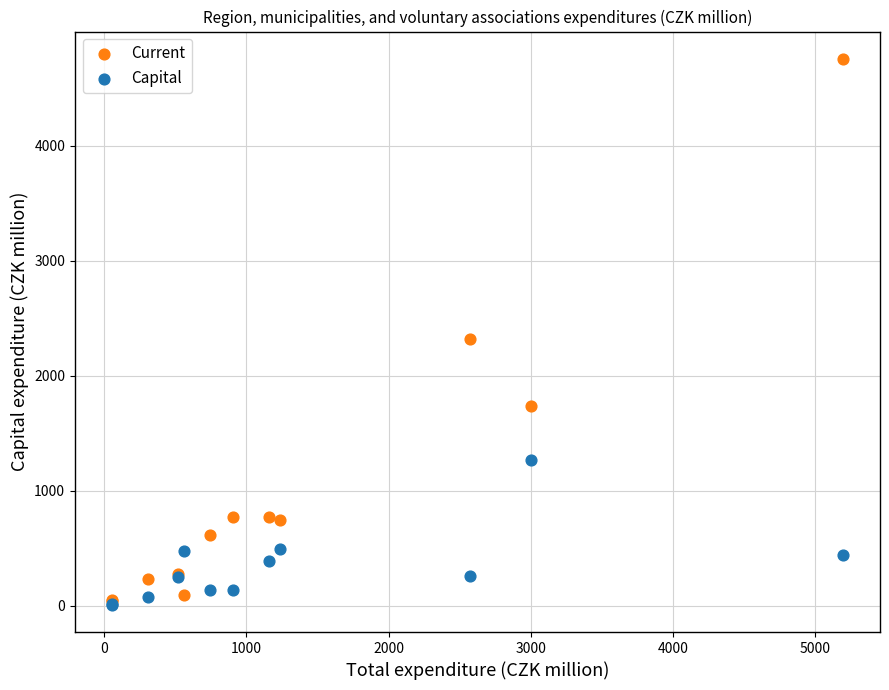

In the Current series, what Y value is closest to 2400?

2319.4